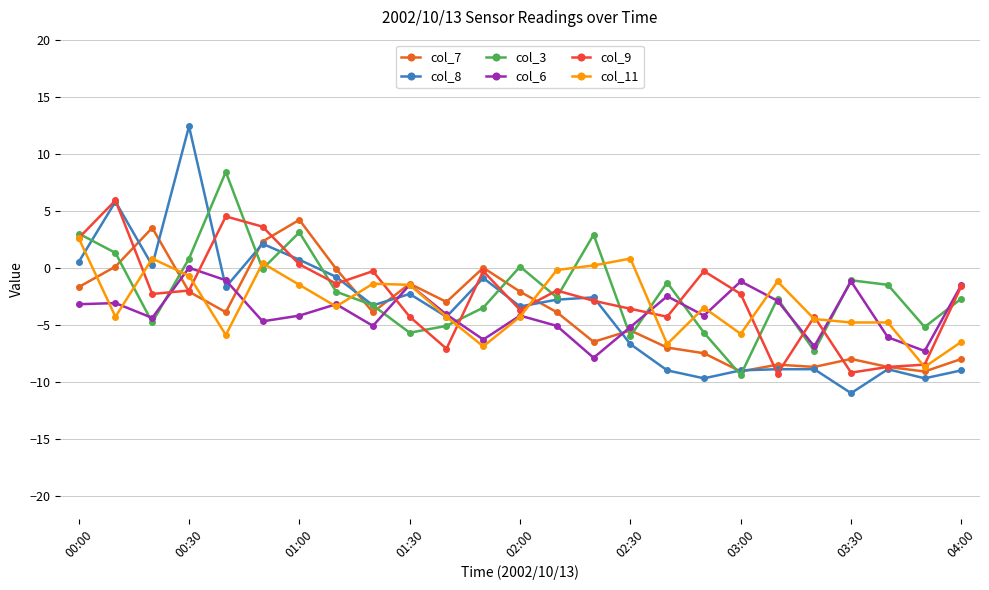

Which series has the largest range (max minus min)?

col_8